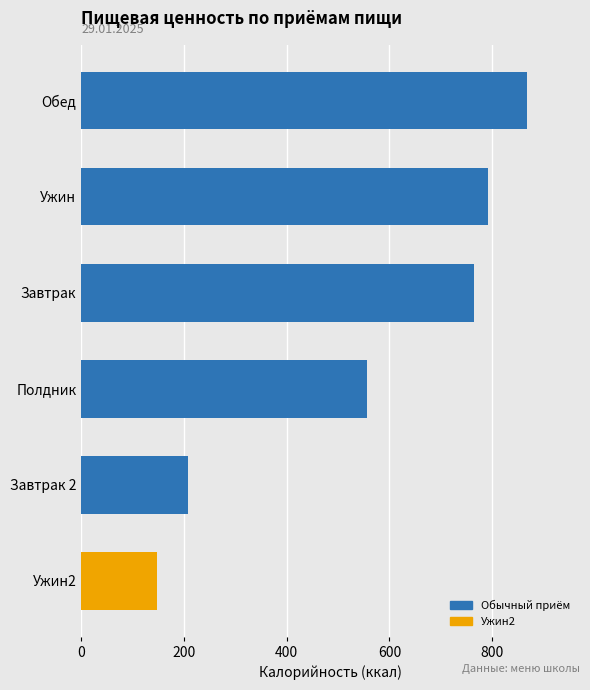

Reading bottom to top, extract all data points from this chart.

Ужин2=147	Завтрак 2=208	Полдник=557	Завтрак=765	Ужин=791	Обед=867